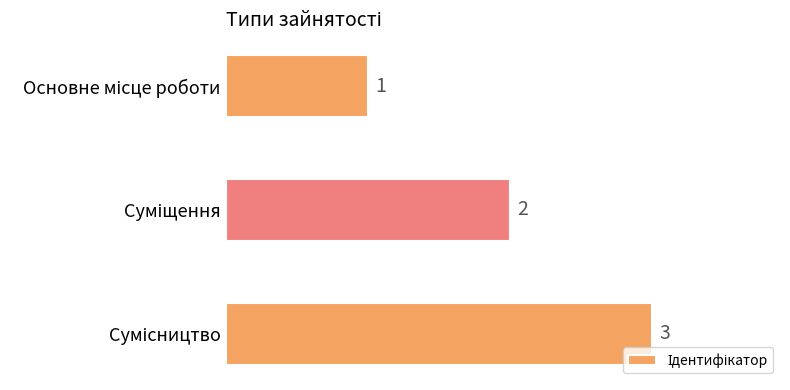

How many values are between 1 and 3?

3